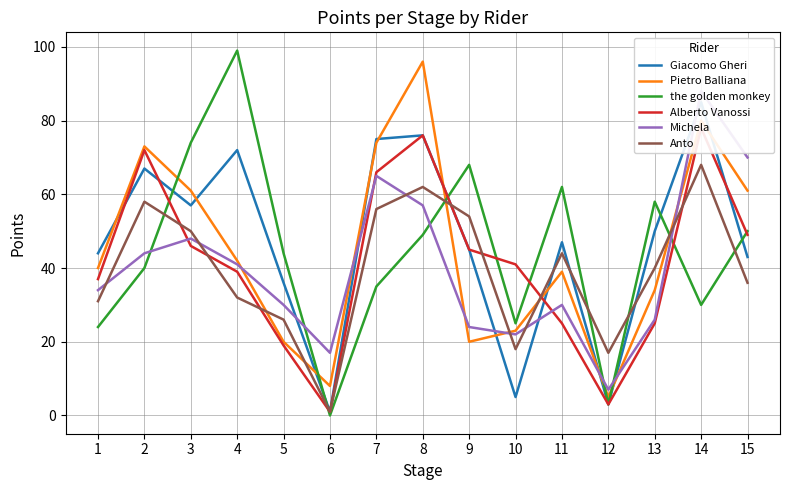

At which category does Michela reach its first local valley?

6